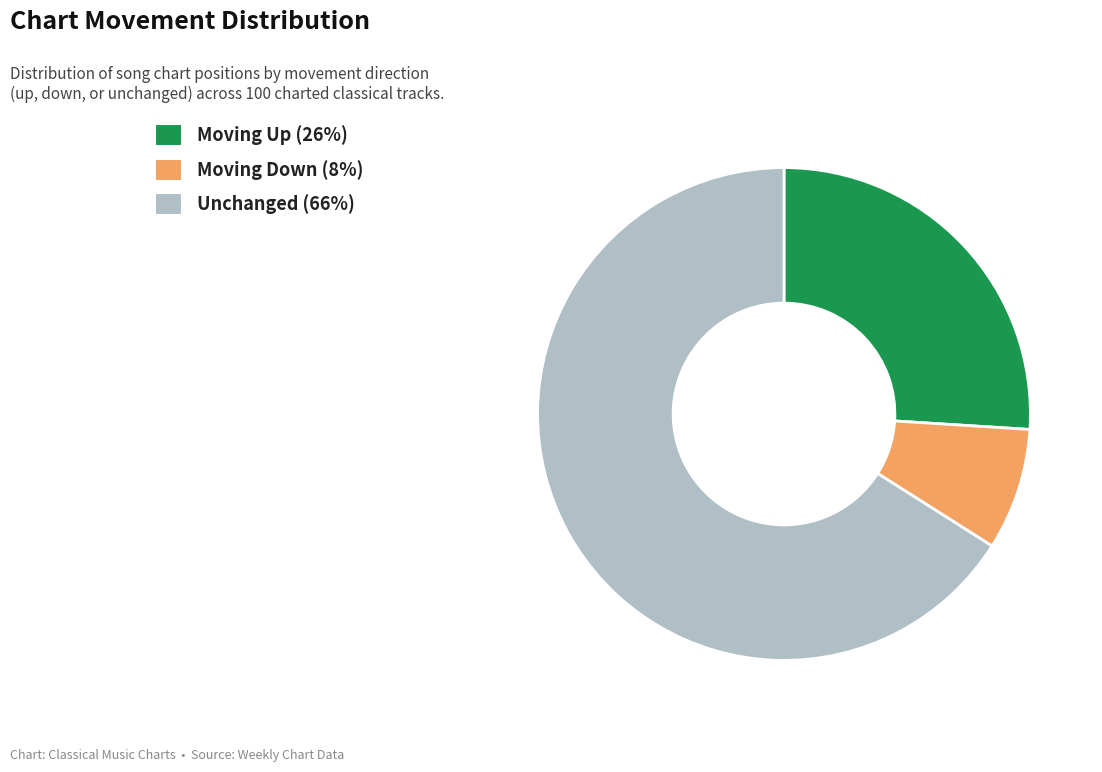

Does any single category account for the majority?

Yes